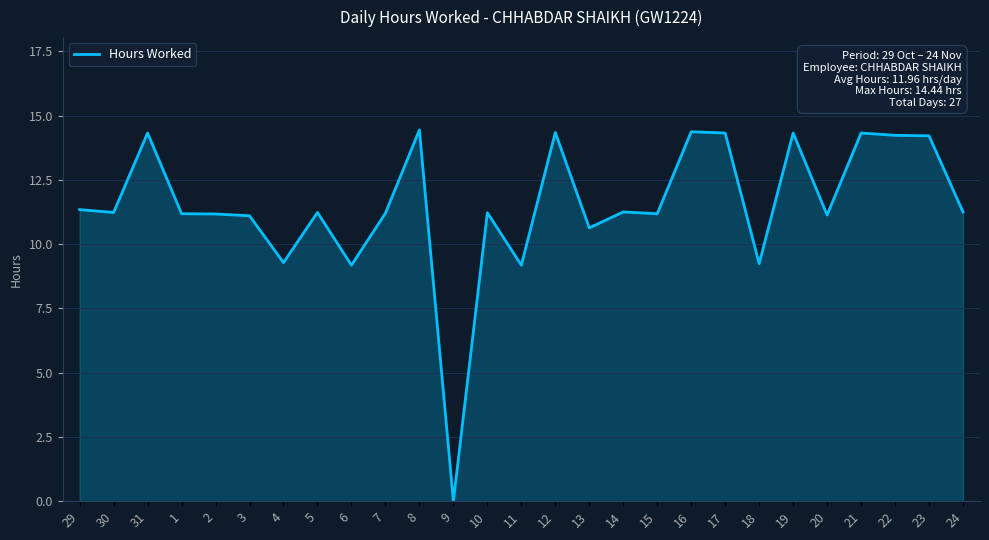

Count the number of values greater than 11.

21